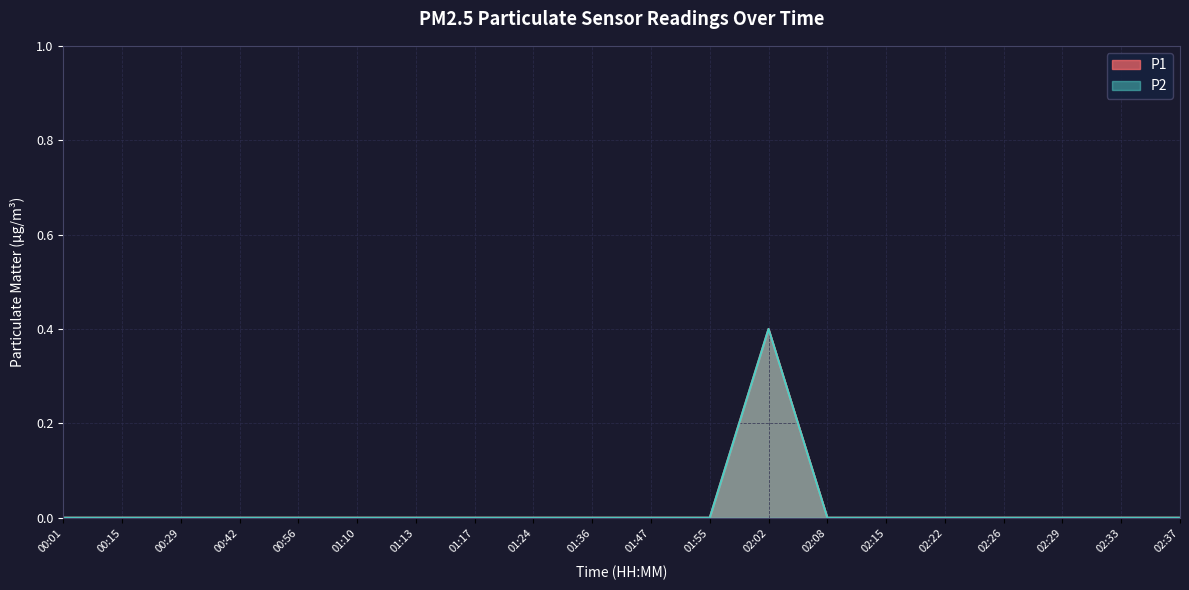

True or false: P2 has more than 0 interior local peaks.

True